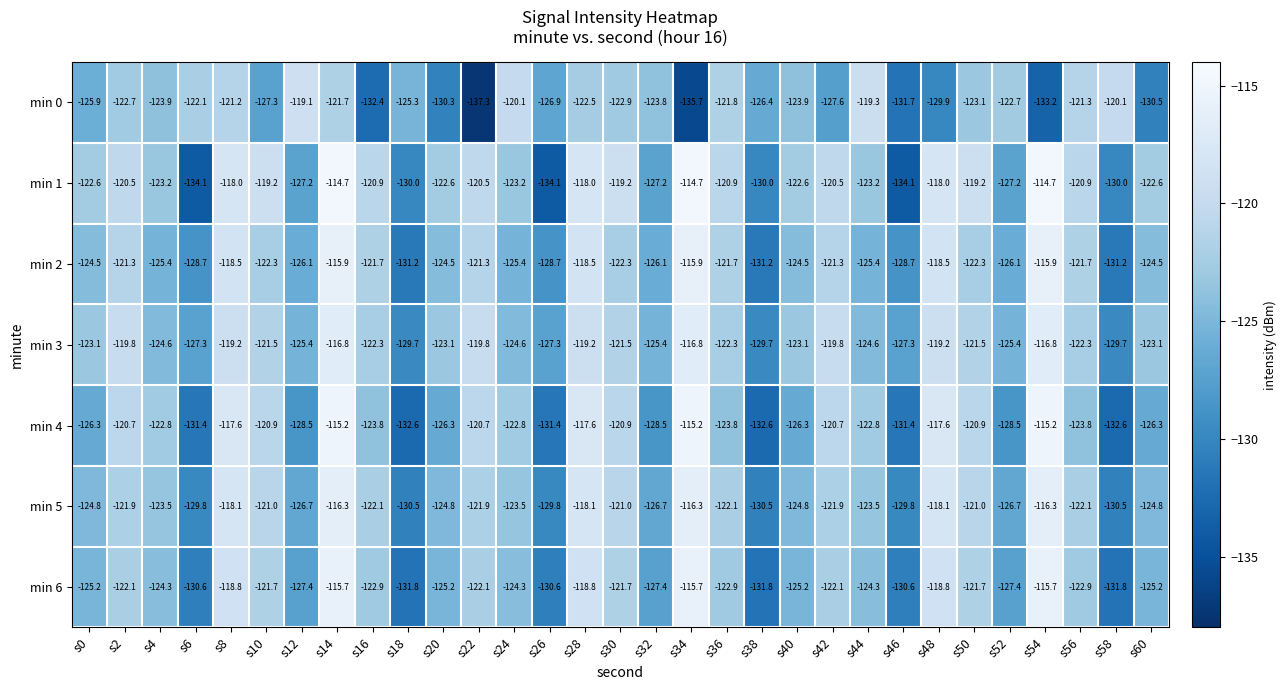

What is the minimum value for min 1?

-134.1